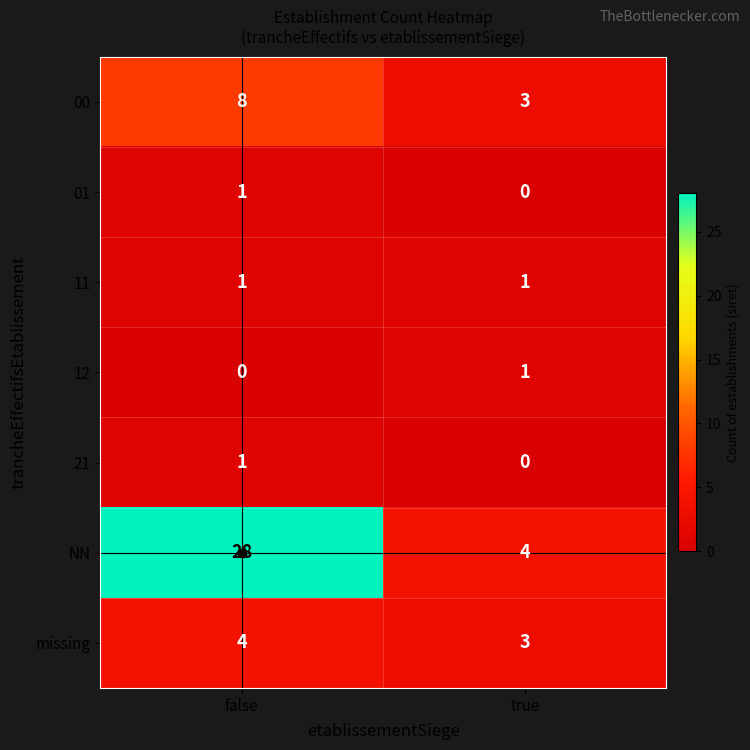

Which series has the widest spread of values?

NN